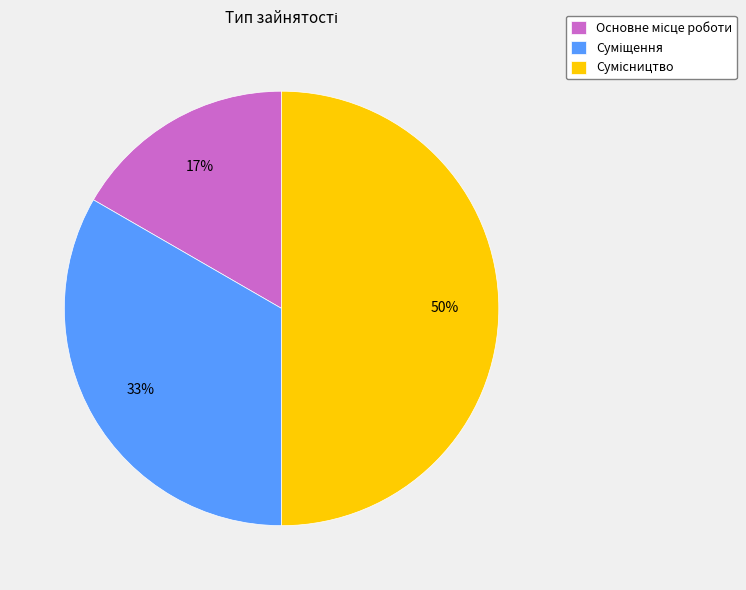

To the nearest percent, what is the average slice percentage?

33%